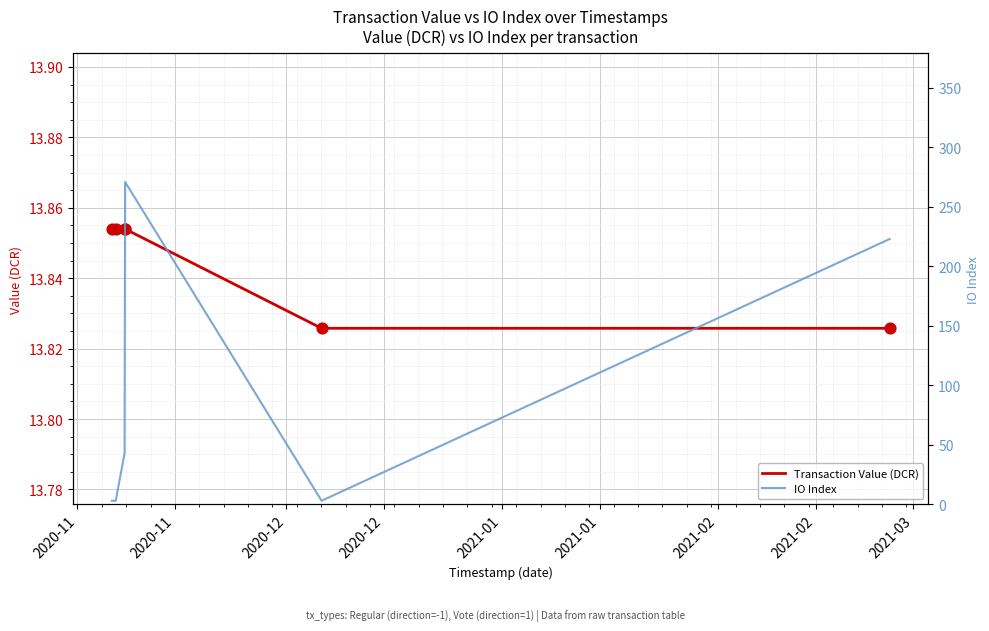

Which series reaches the minimum Y coordinate?

IO Index